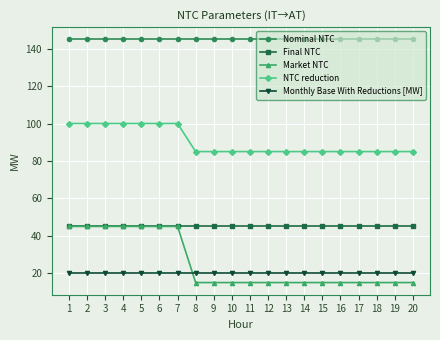

What is the average value of the Final NTC series?

45